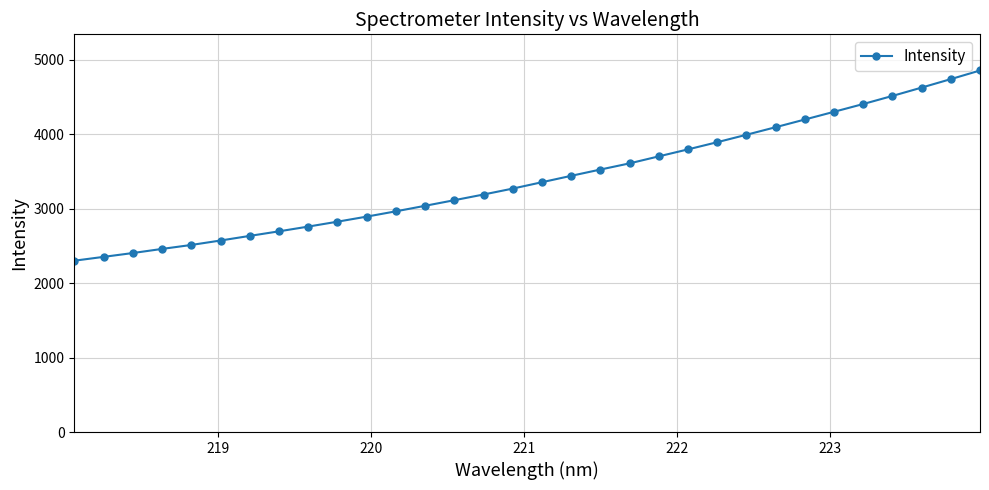

Does the chart display data point markers on the line(s)?

Yes